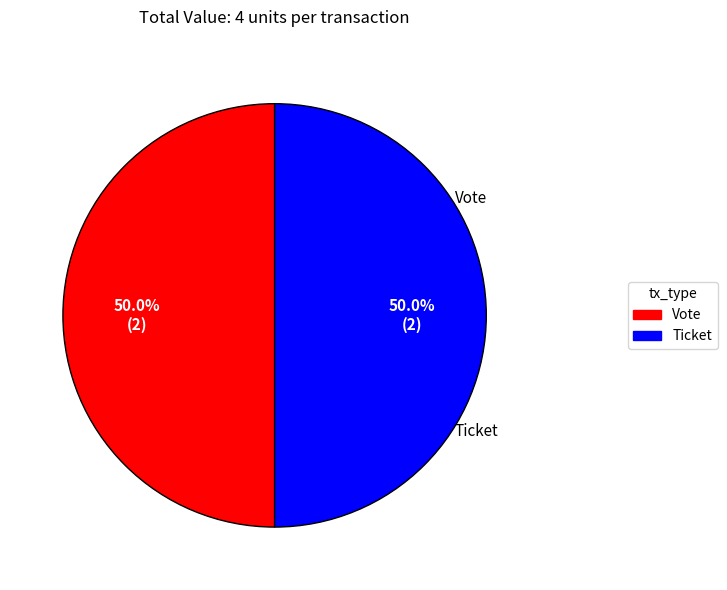

To the nearest percent, what is the difference between the largest and smallest slice percentages?

0%